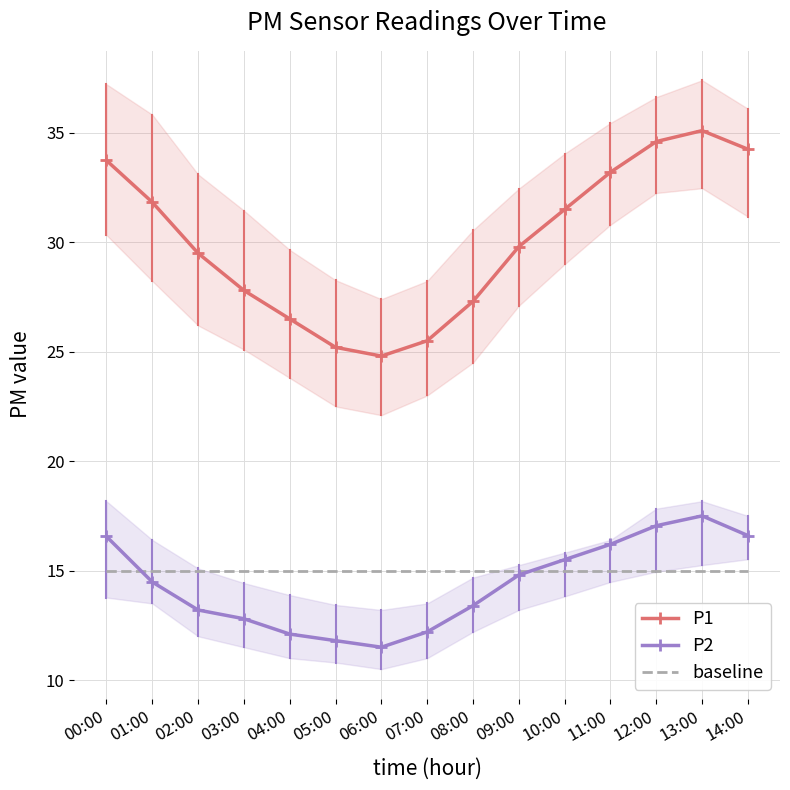

What is the label of the 5th point from the left?

04:00